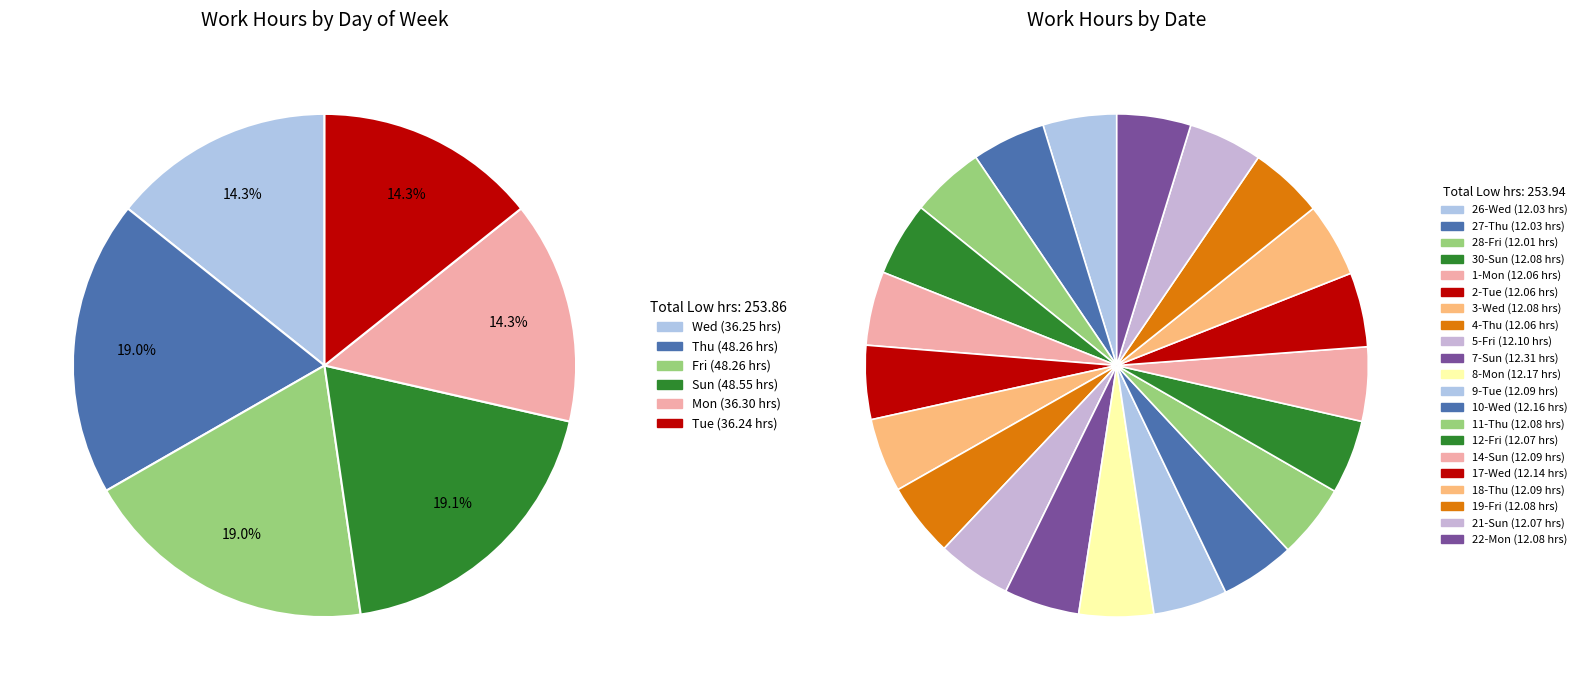

To the nearest percent, what is the combined percentage of 1-Mon and 4-Thu?

9%